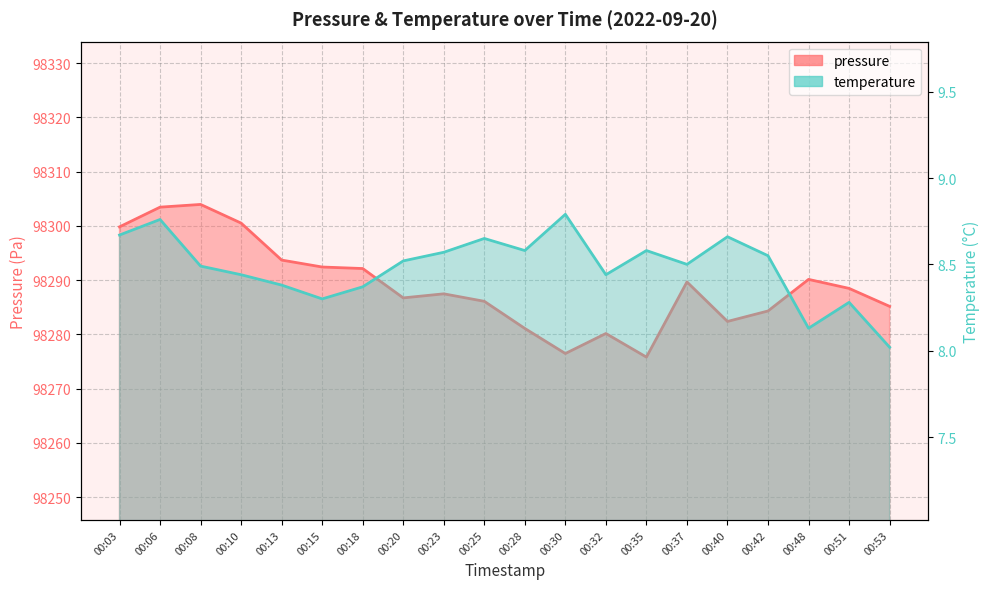

Rank the series by their maximum value, from lowest to highest.

temperature, pressure